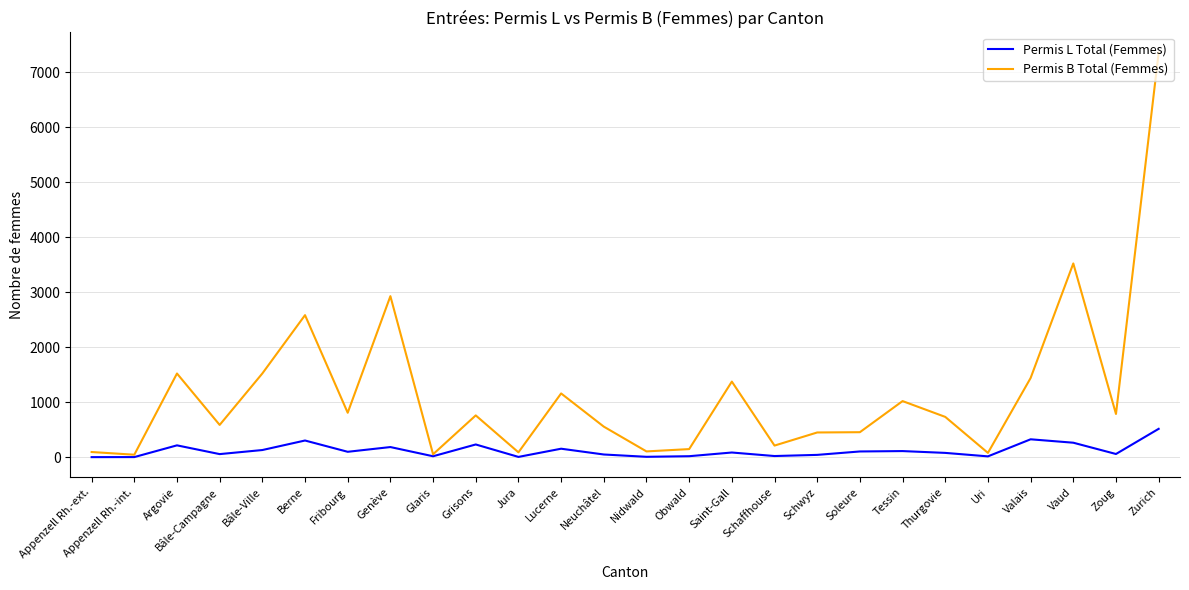

Rank the series by their maximum value, from highest to lowest.

Permis B Total (Femmes), Permis L Total (Femmes)